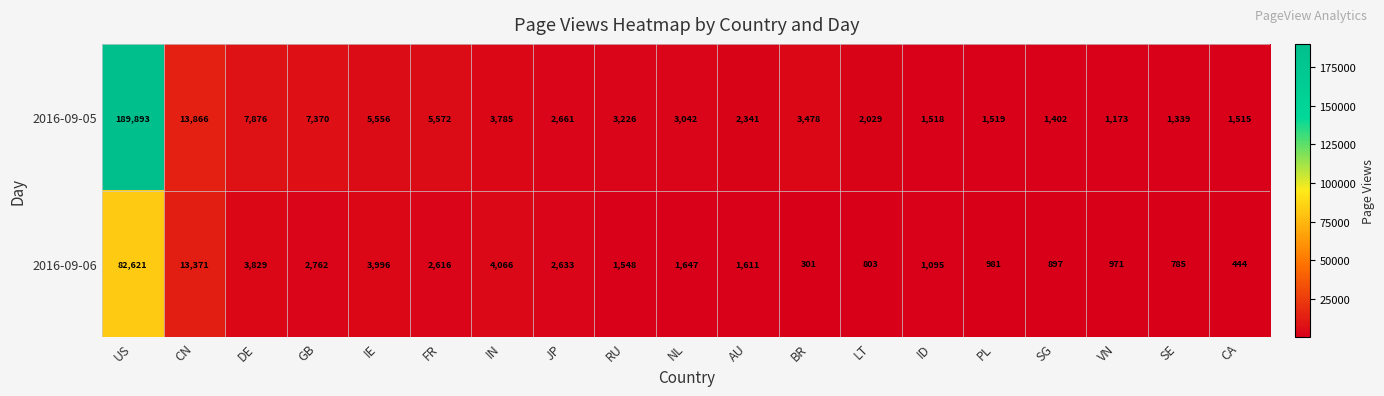

How many series are shown in this chart?

2